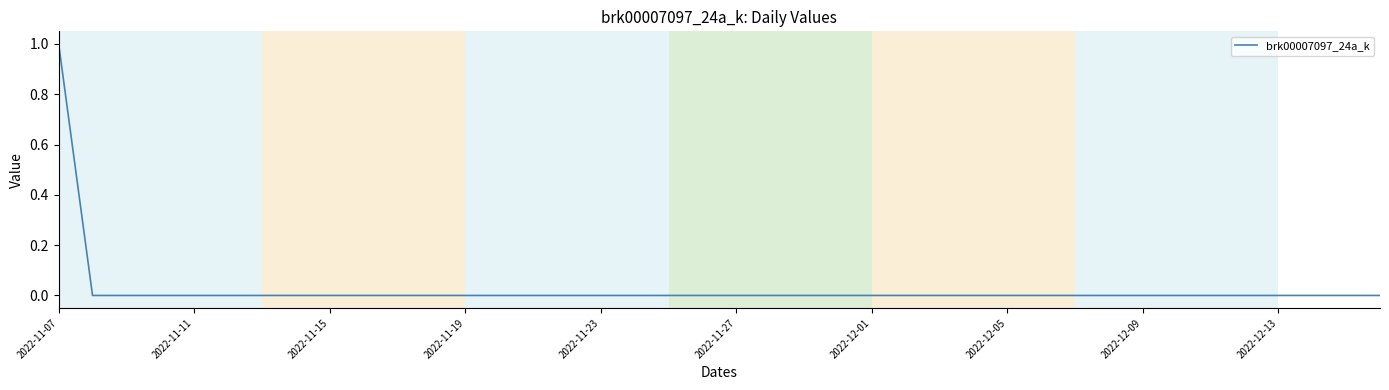

Reading right to left, transcribe all the data shown in this chart.

0	0	0	0	0	0	0	0	0	0	0	0	0	0	0	0	0	0	0	0	0	0	0	0	0	0	0	0	0	0	0	0	0	0	0	0	0	0	0	1